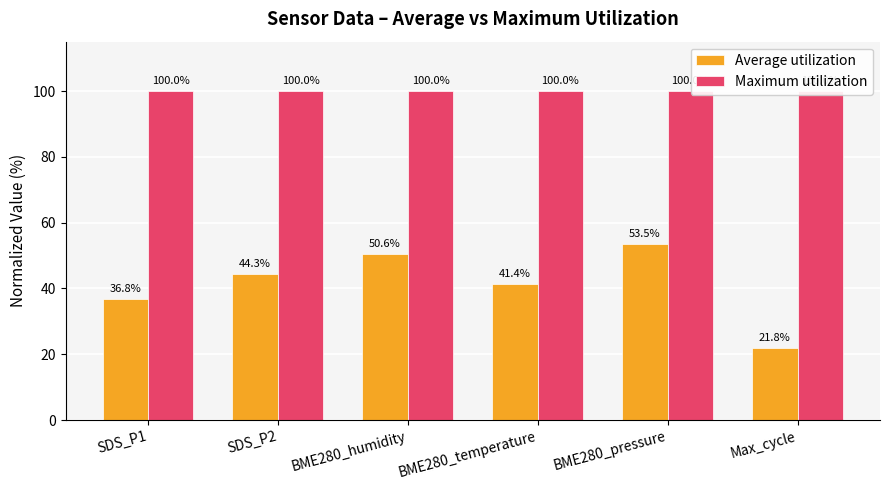

What is the average value of the Maximum utilization series?

100.0